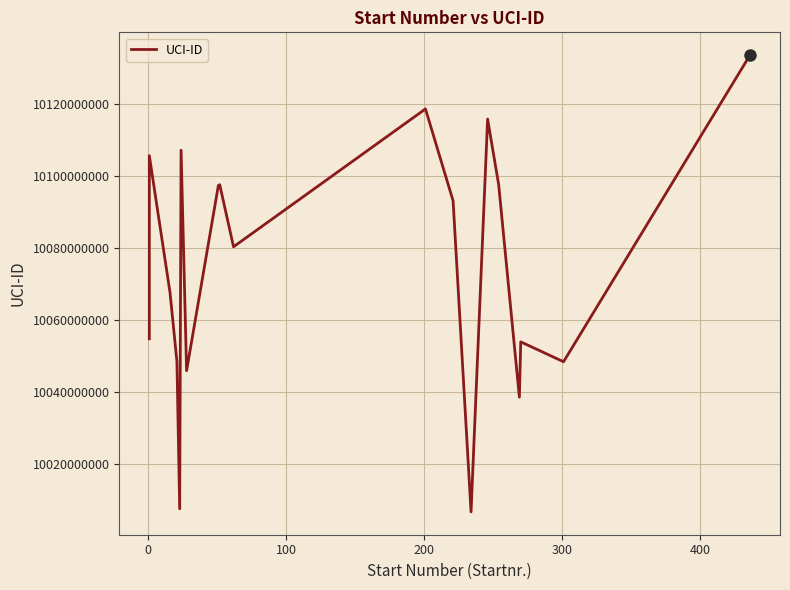

Reading left to right, transcribe all the data shown in this chart.

10054674840	10097521154	10105577410	10067517236	10048319522	10007432507	10107070907	10045794690	10097262587	10097490034	10080242525	10118546815	10093003984	10006578301	10115731185	10097520952	10038454622	10053826492	10048292846	10133485320